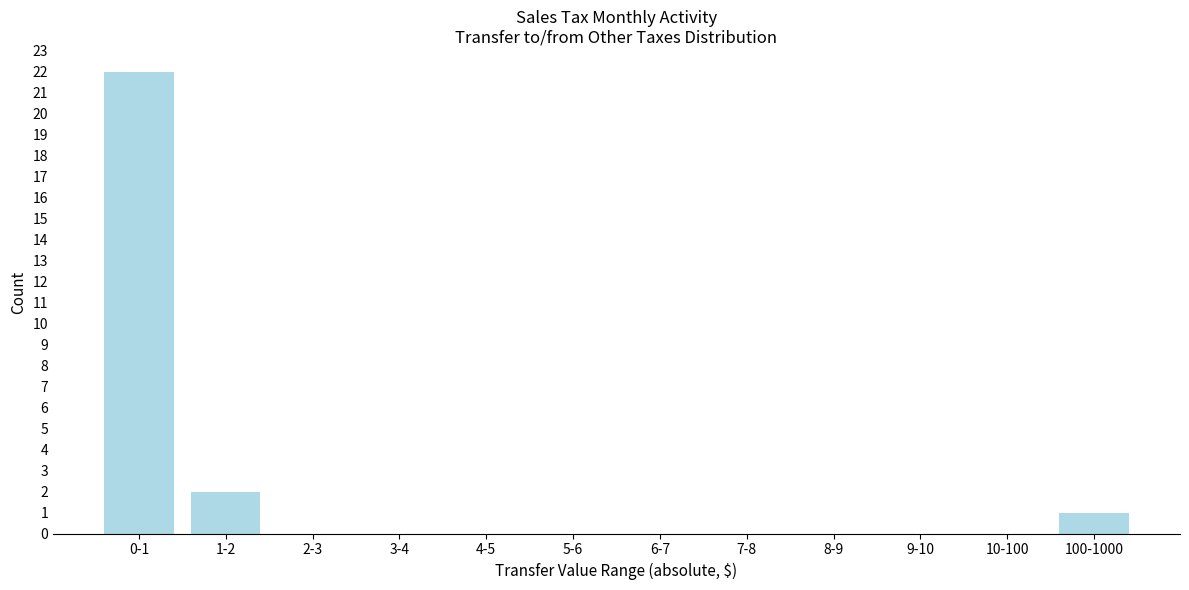

Reading right to left, transcribe all the data shown in this chart.

100-1000=1	10-100=0	9-10=0	8-9=0	7-8=0	6-7=0	5-6=0	4-5=0	3-4=0	2-3=0	1-2=2	0-1=22